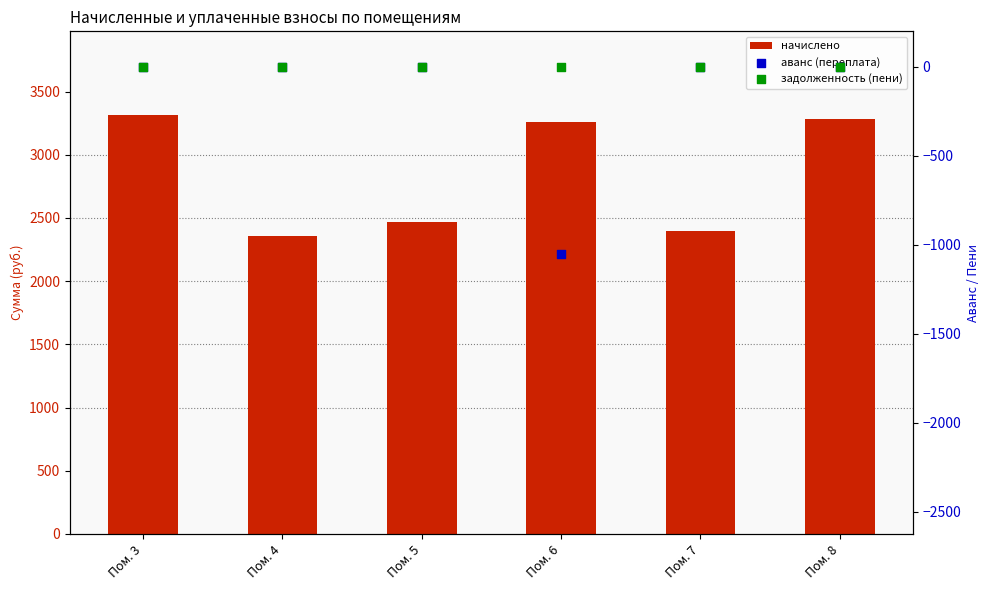

Which series has the widest spread of Y values?

аванс (переплата)